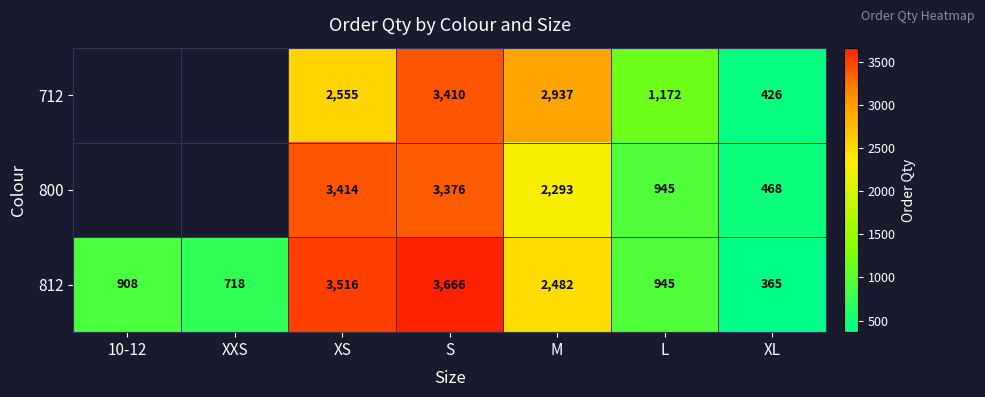

The value of 800 at M is 1473.1. True or false?

False